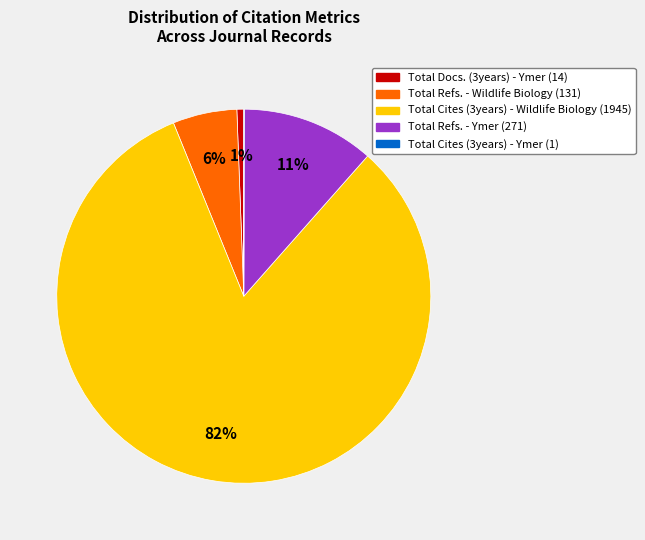

Is the sum of Total Refs. - Wildlife Biology (131) and Total Cites (3years) - Wildlife Biology (1945) greater than half?

Yes